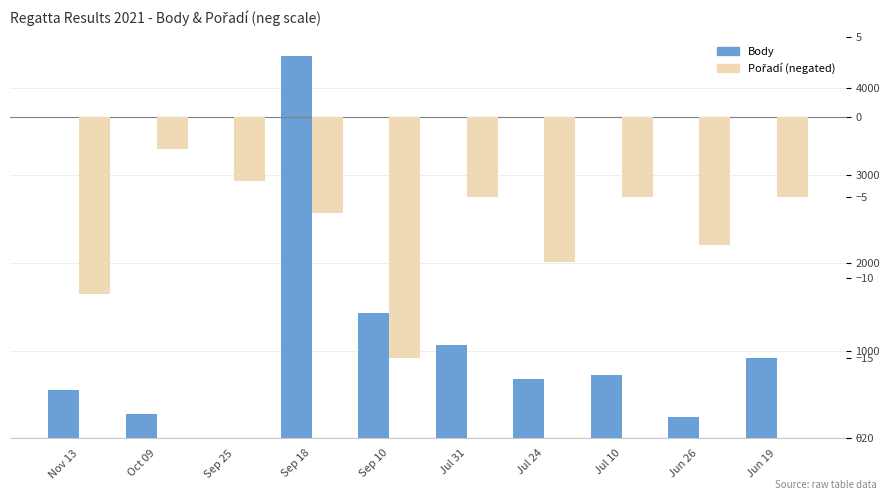

At which category is the sum across all series the highest?

Sep 18